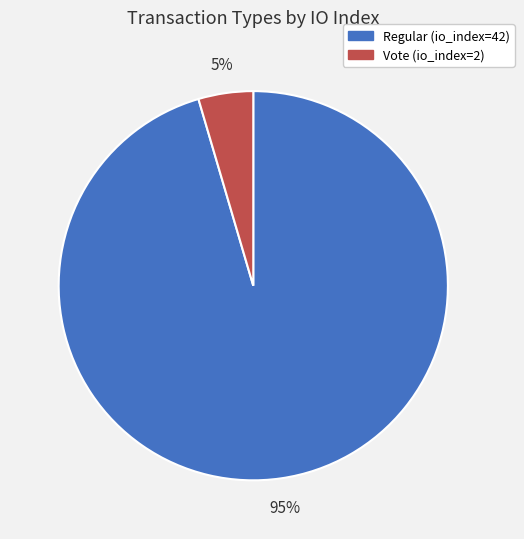

Which has a higher value, Regular (io_index=42) or Vote (io_index=2)?

Regular (io_index=42)